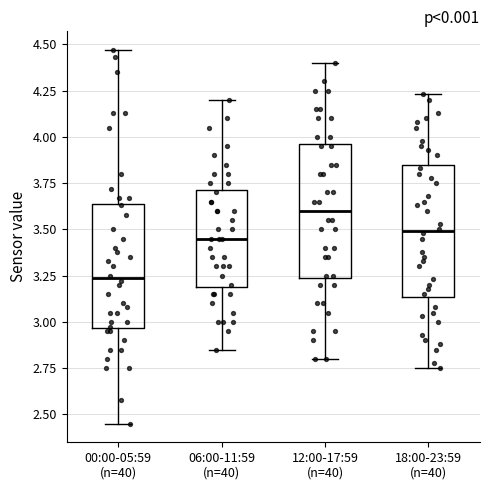

Reading left to right, transcribe this box plot: for each box, give where its median line is, the range the box spans, and where its two whiskers end, as read against the y-axis. The values are not printed on the chart, so give them approximately, as read against the axis.

00:00-05:59 (n=40): median 3.25, box 2.95 to 3.65, whiskers 2.45 to 4.45
06:00-11:59 (n=40): median 3.45, box 3.20 to 3.70, whiskers 2.85 to 4.20
12:00-17:59 (n=40): median 3.60, box 3.25 to 3.95, whiskers 2.80 to 4.40
18:00-23:59 (n=40): median 3.50, box 3.15 to 3.85, whiskers 2.75 to 4.25